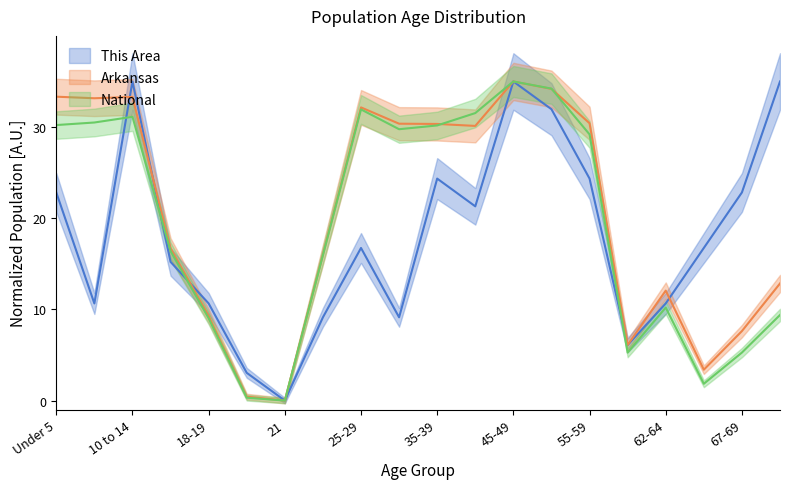

What is the label of the 13th point from the right?

22-24